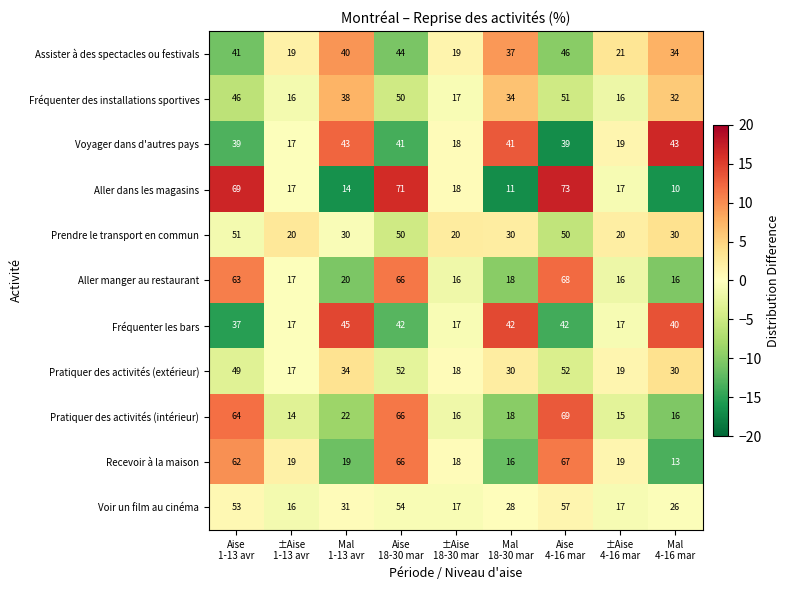

What is the lowest value of the Assister à des spectacles ou festivals series?

19